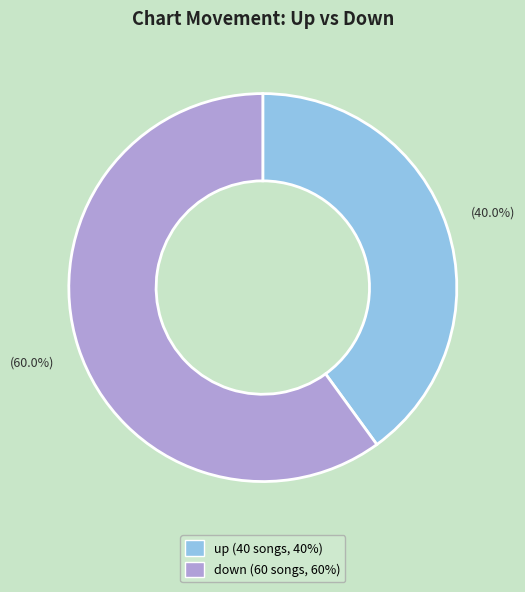

What percentage is the down slice, to the nearest percent?

60%